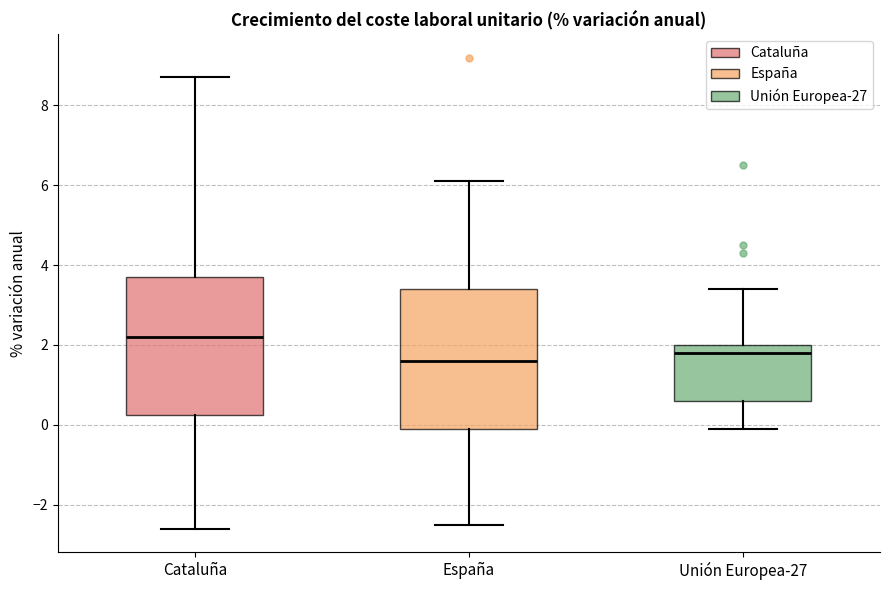

Reading left to right, read every box against the y-axis: the position of its median line, the range the box covers, and the ends of its whiskers. The values are not printed on the chart, so give them approximately, as read against the axis.

Cataluña: median 2.2, box 0.2 to 3.8, whiskers -2.6 to 8.8
España: median 1.6, box 0.0 to 3.4, whiskers -2.4 to 6.2
Unión Europea-27: median 1.8, box 0.6 to 2.0, whiskers 0.0 to 3.4